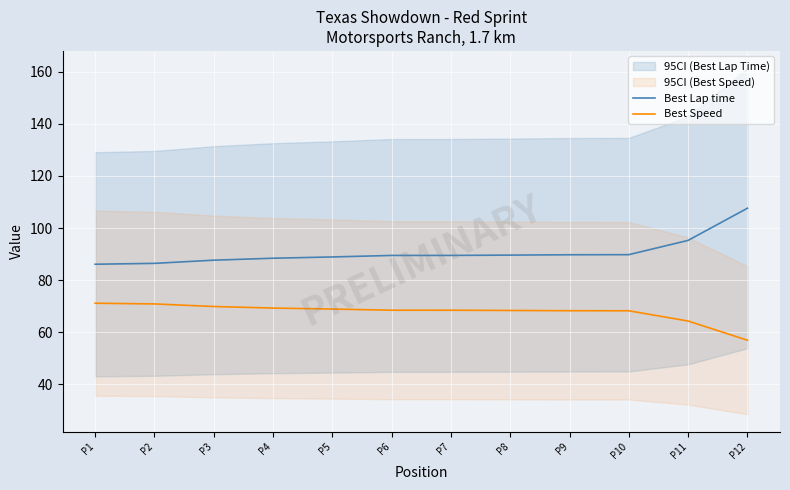

What is the sum of the Best Lap time values at P3 and P9?

177.3